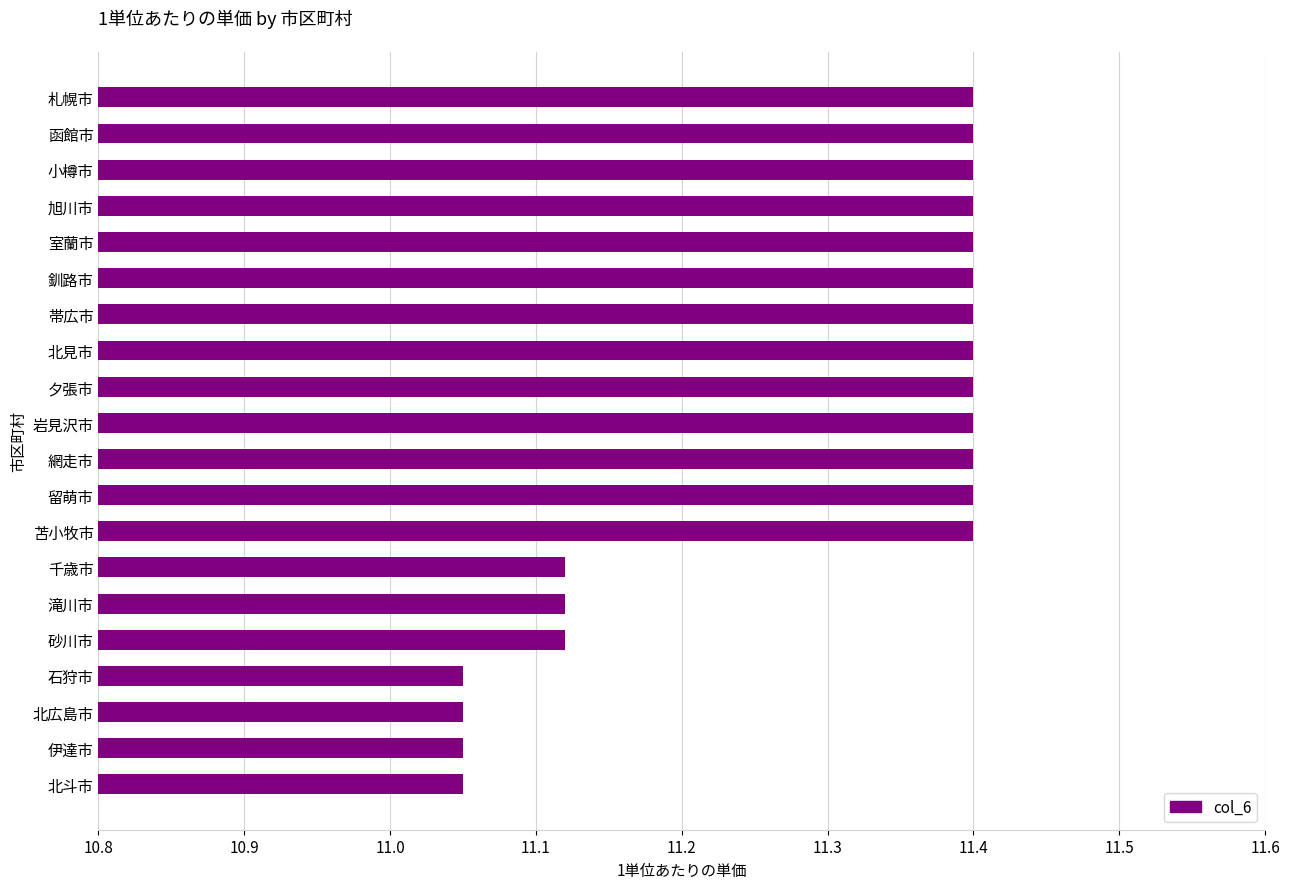

Count the values in the range 11 to 12.

20